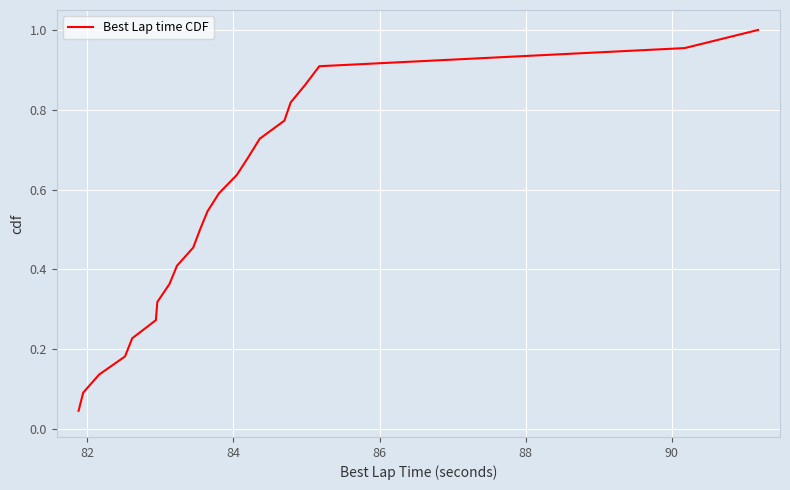

Reading left to right, list all the values displayed in this chart.

0.0	0.1	0.1	0.2	0.2	0.3	0.3	0.4	0.4	0.5	0.5	0.5	0.6	0.6	0.7	0.7	0.8	0.8	0.9	0.9	1.0	1.0